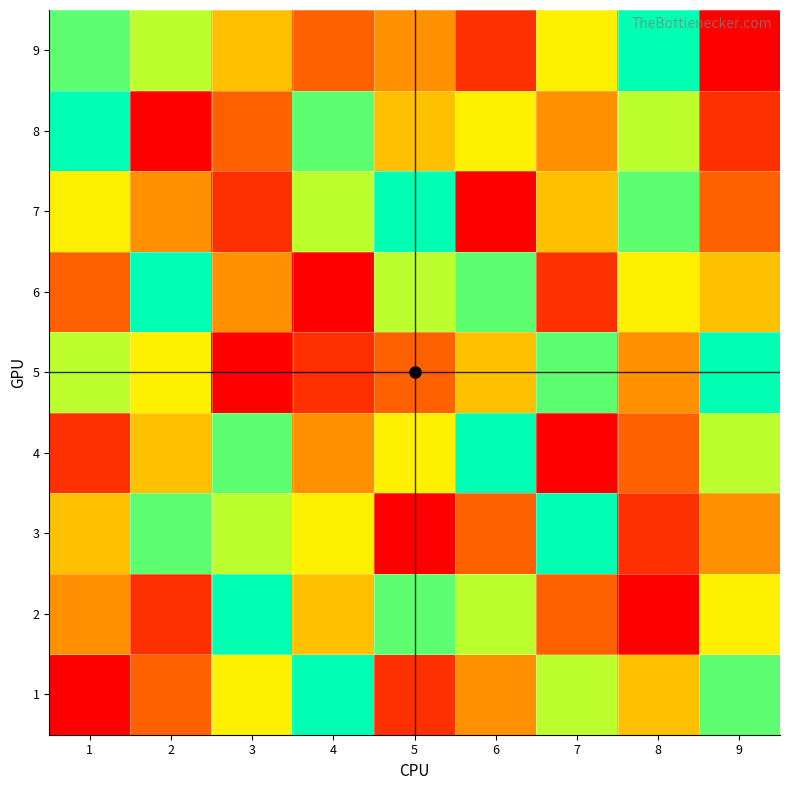

What is the minimum value shown in the chart?

1